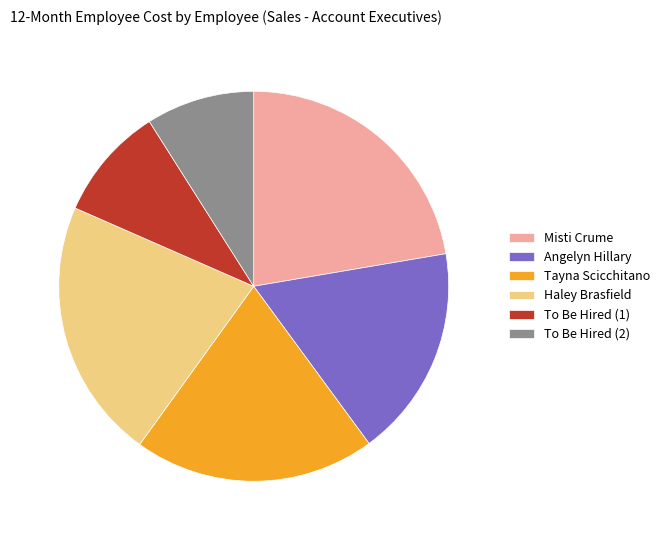

Count the number of slices in the pie.

6